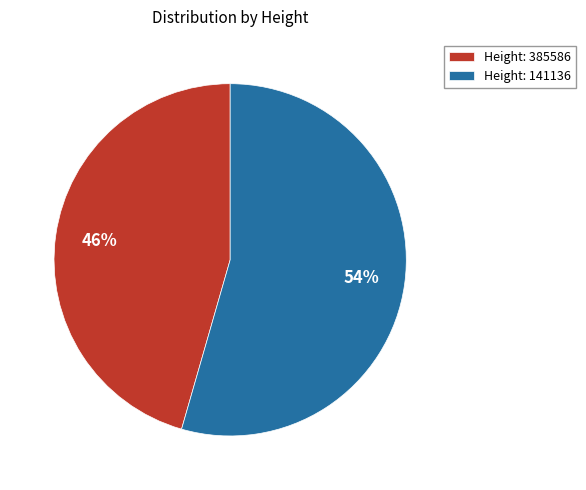

Do Height: 385586 and Height: 141136 together represent more than half of the pie?

Yes